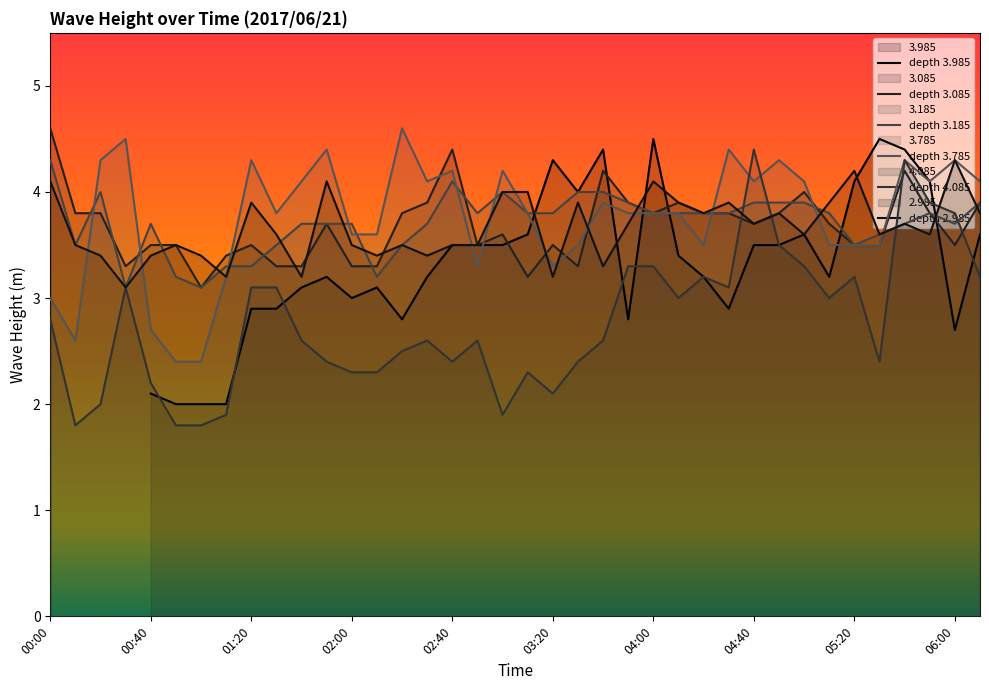

Which series has the largest total across all categories?

3.785